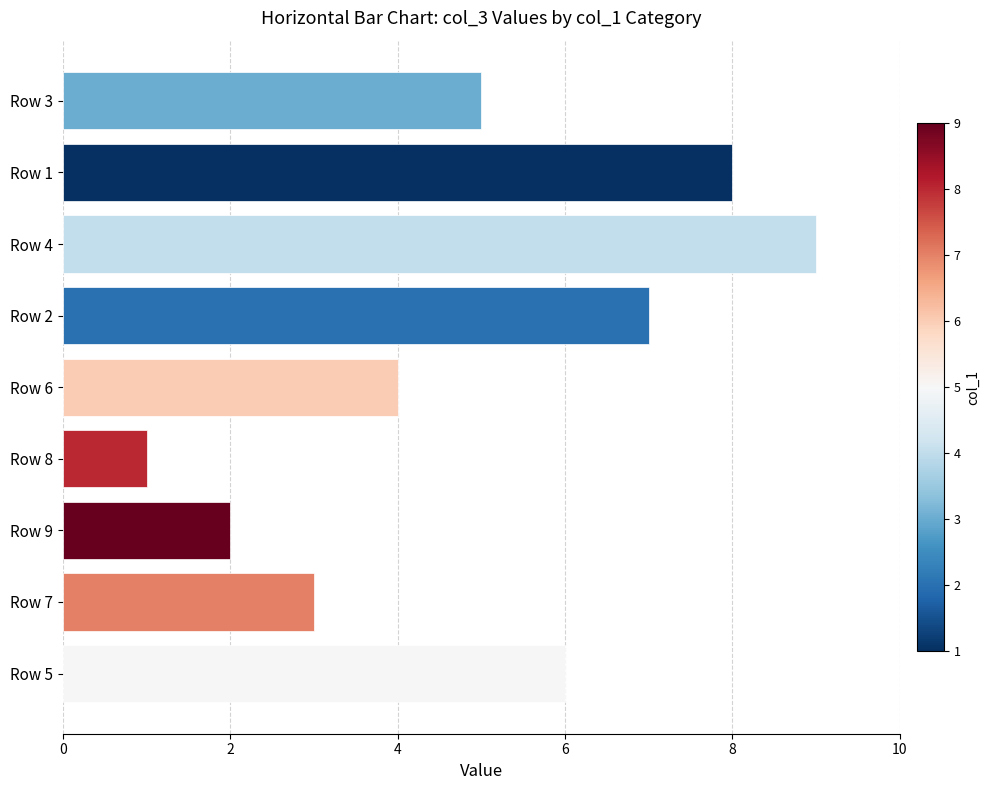

What is the sum of all values?

45